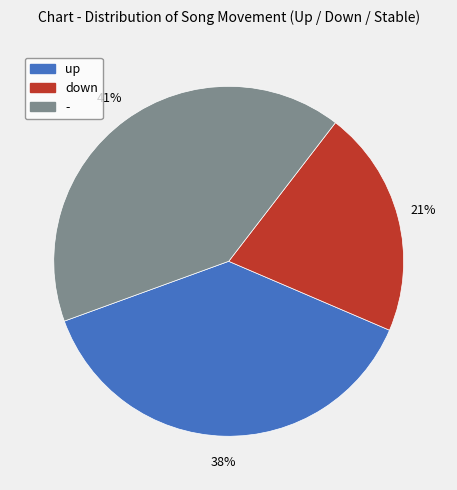

Is it true that up is 38% of the pie?

True